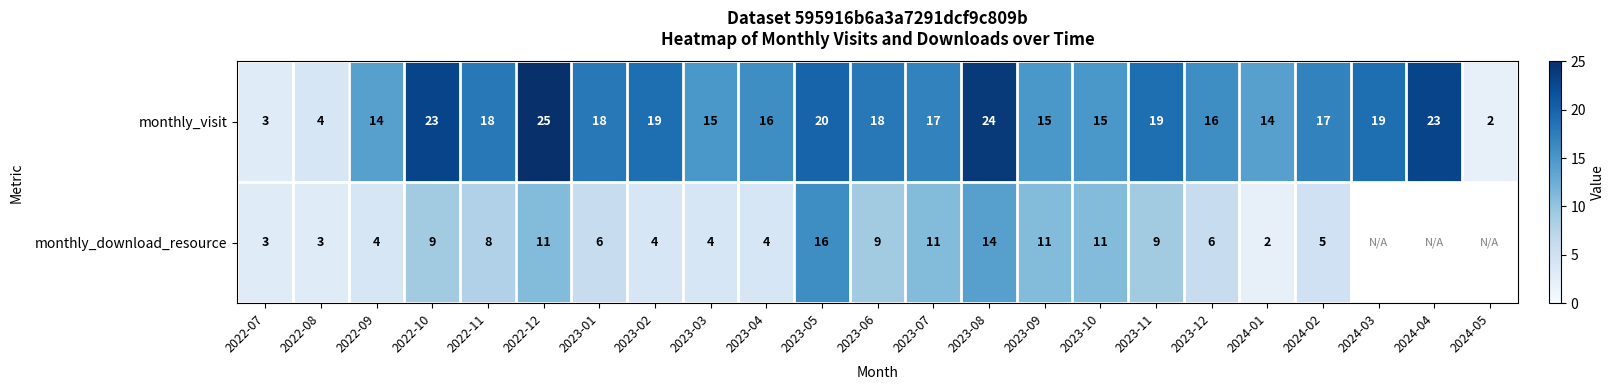

What is the sum of the monthly_visit values at 2024-03 and 2023-03?

34